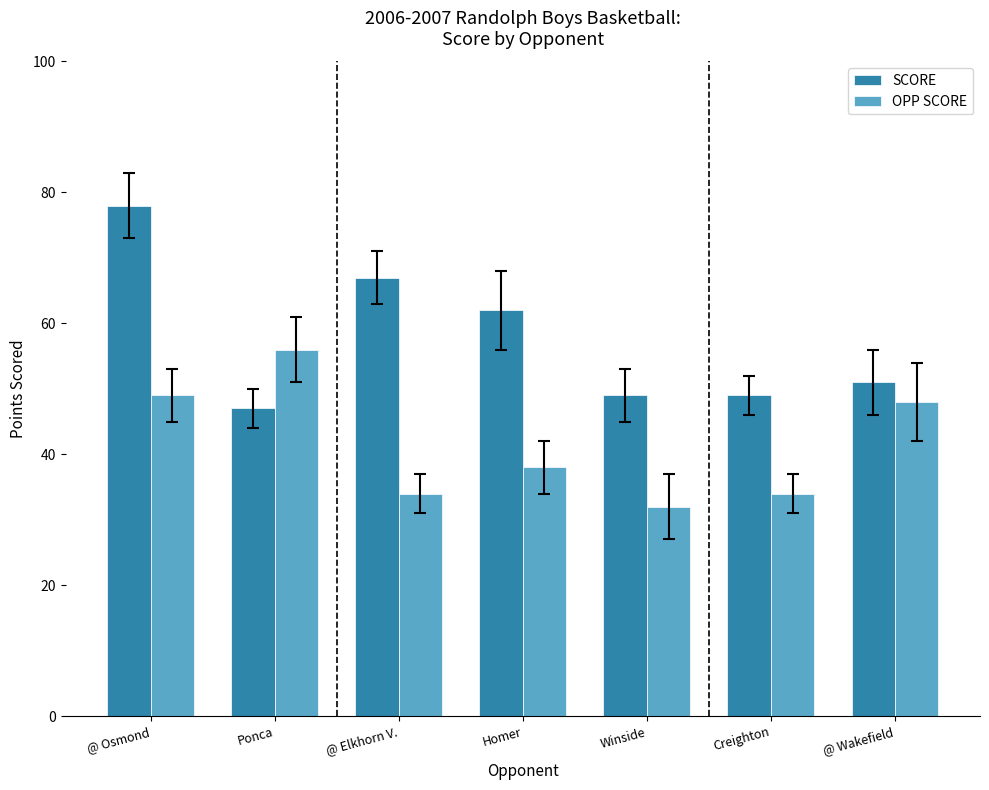

Reading left to right, list all the values displayed in this chart.

SCORE: @ Osmond=78	Ponca=47	@ Elkhorn V.=67	Homer=62	Winside=49	Creighton=49	@ Wakefield=51
OPP SCORE: @ Osmond=49	Ponca=56	@ Elkhorn V.=34	Homer=38	Winside=32	Creighton=34	@ Wakefield=48